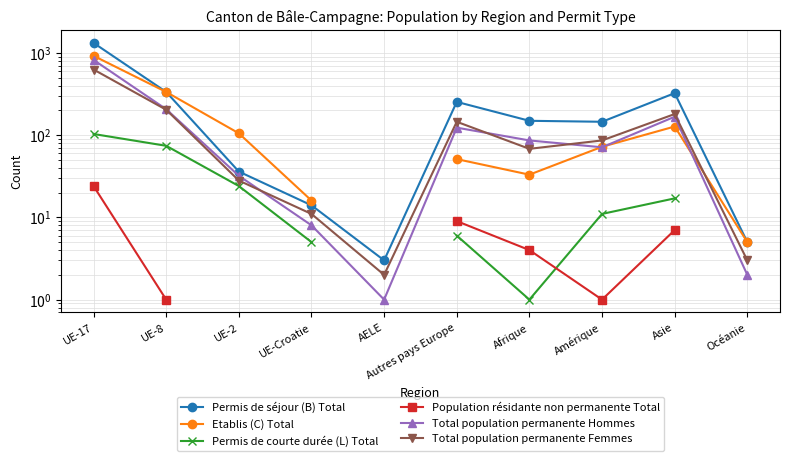

True or false: Population résidante non permanente Total and Total population permanente Hommes intersect in this chart.

False